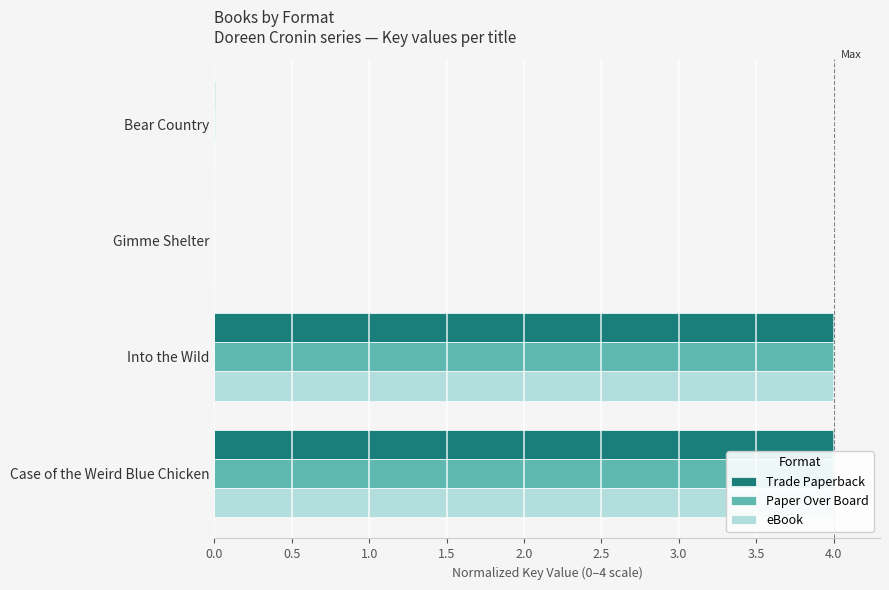

What is the total value across all series at Case of the Weird Blue Chicken?

12.0